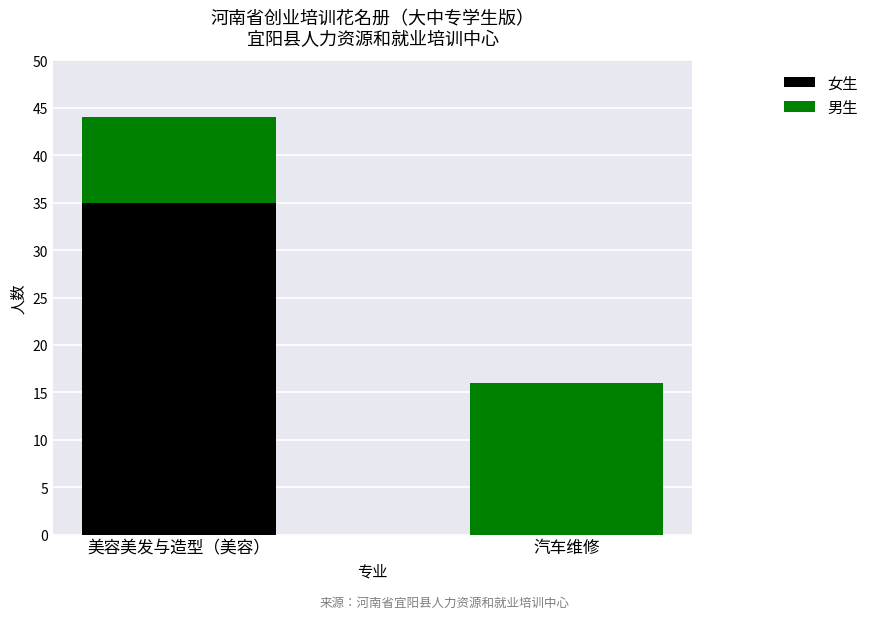

What is the sum of all 女生 values?

35